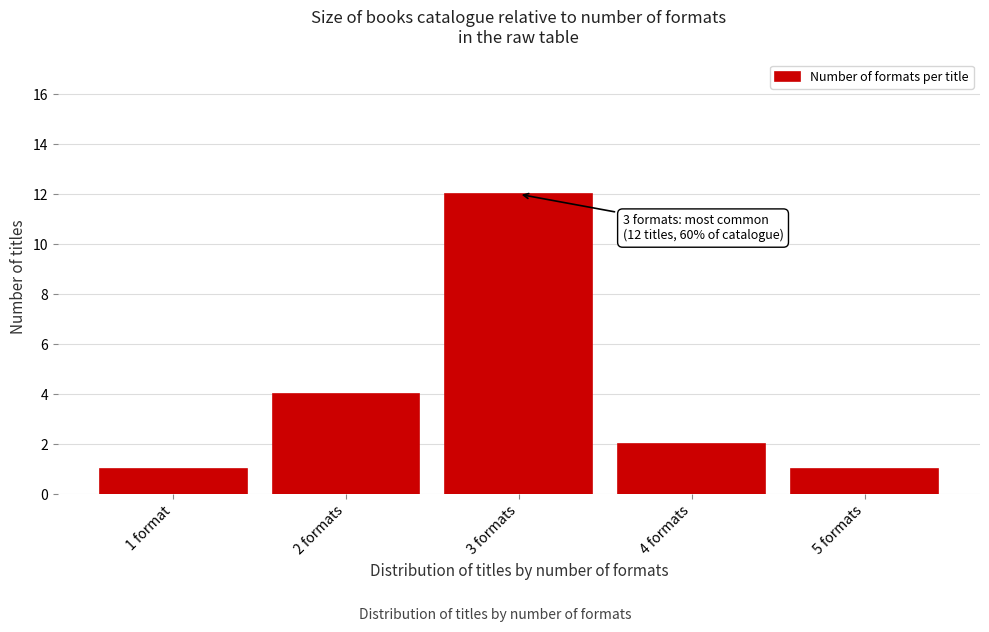

Reading left to right, extract all data points from this chart.

1	4	12	2	1